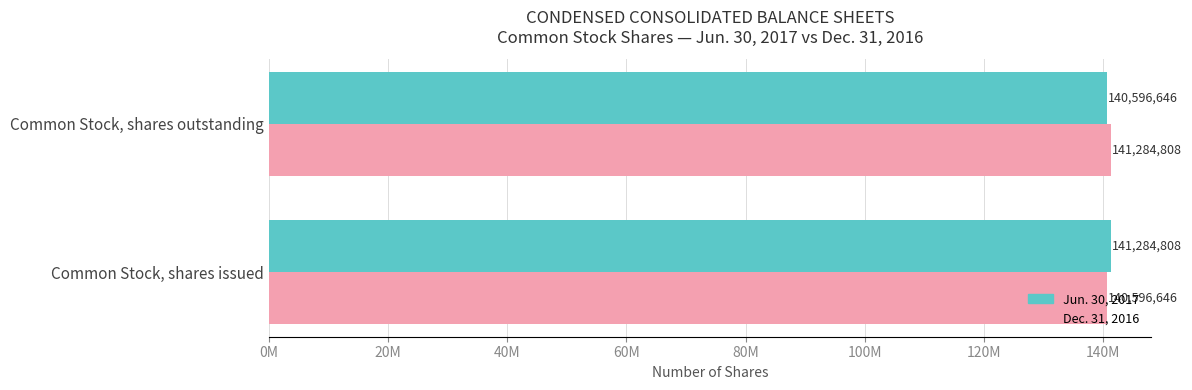

Which series has the largest total across all categories?

Jun. 30, 2017